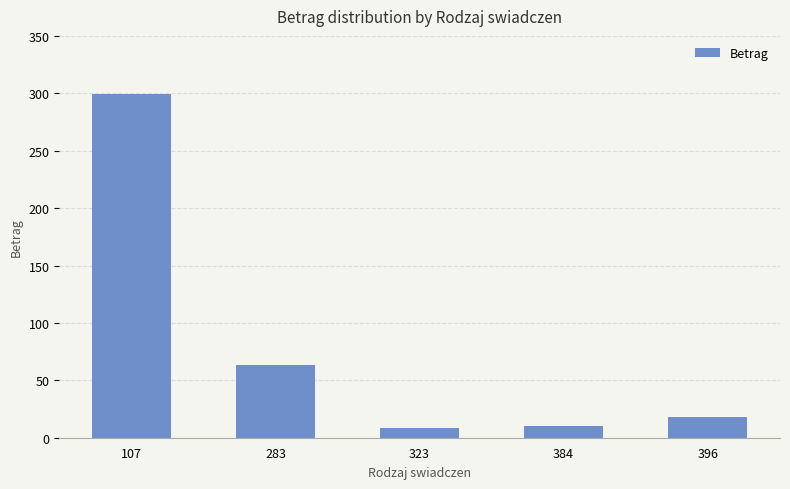

What is the minimum value shown in the chart?

8.6